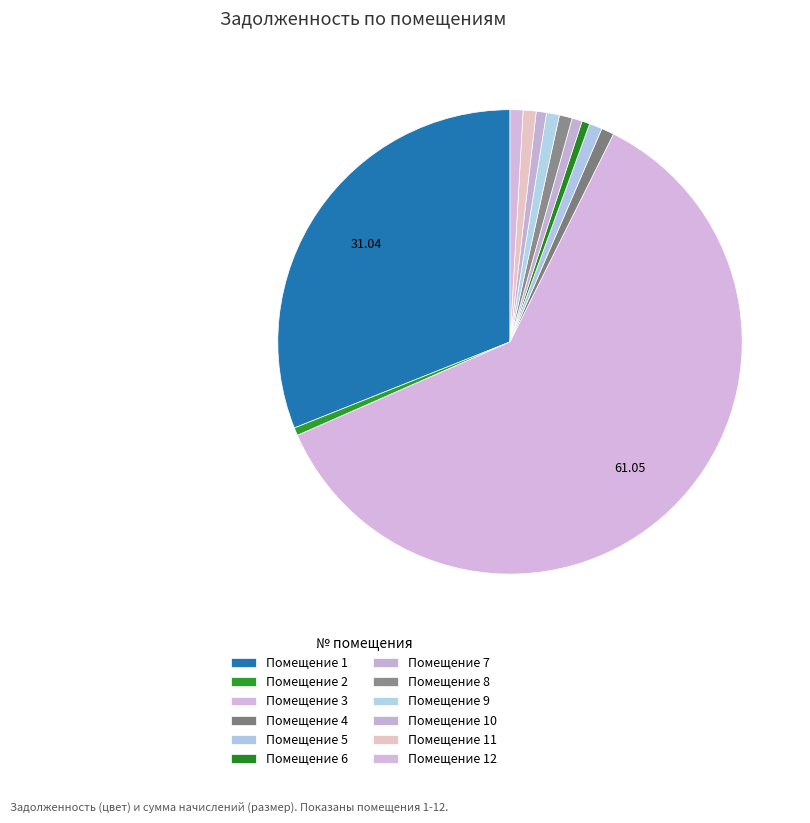

Count the number of slices in the pie.

12